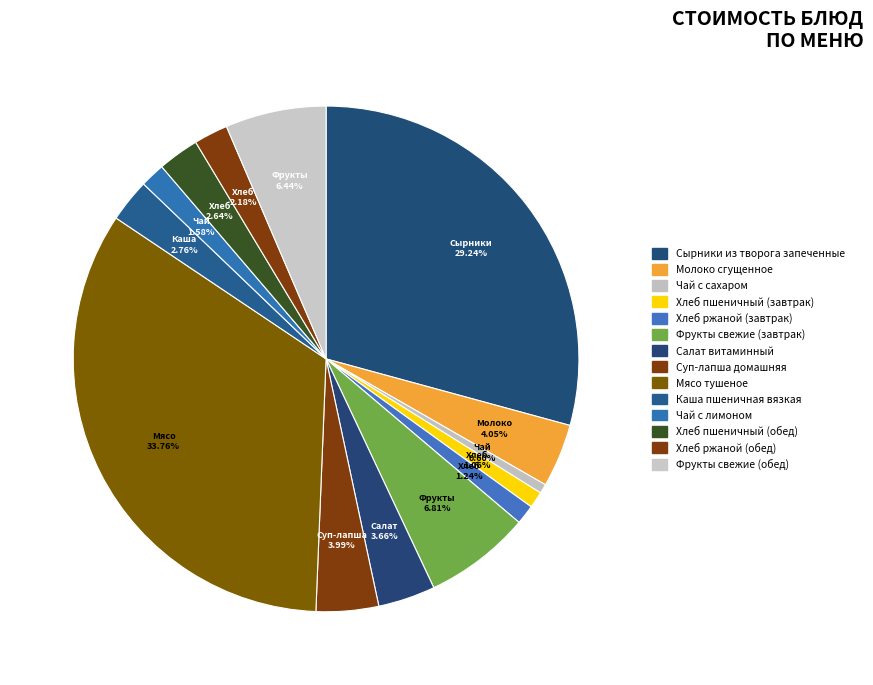

What percentage is the Хлеб ржаной (завтрак) slice, to the nearest percent?

1%